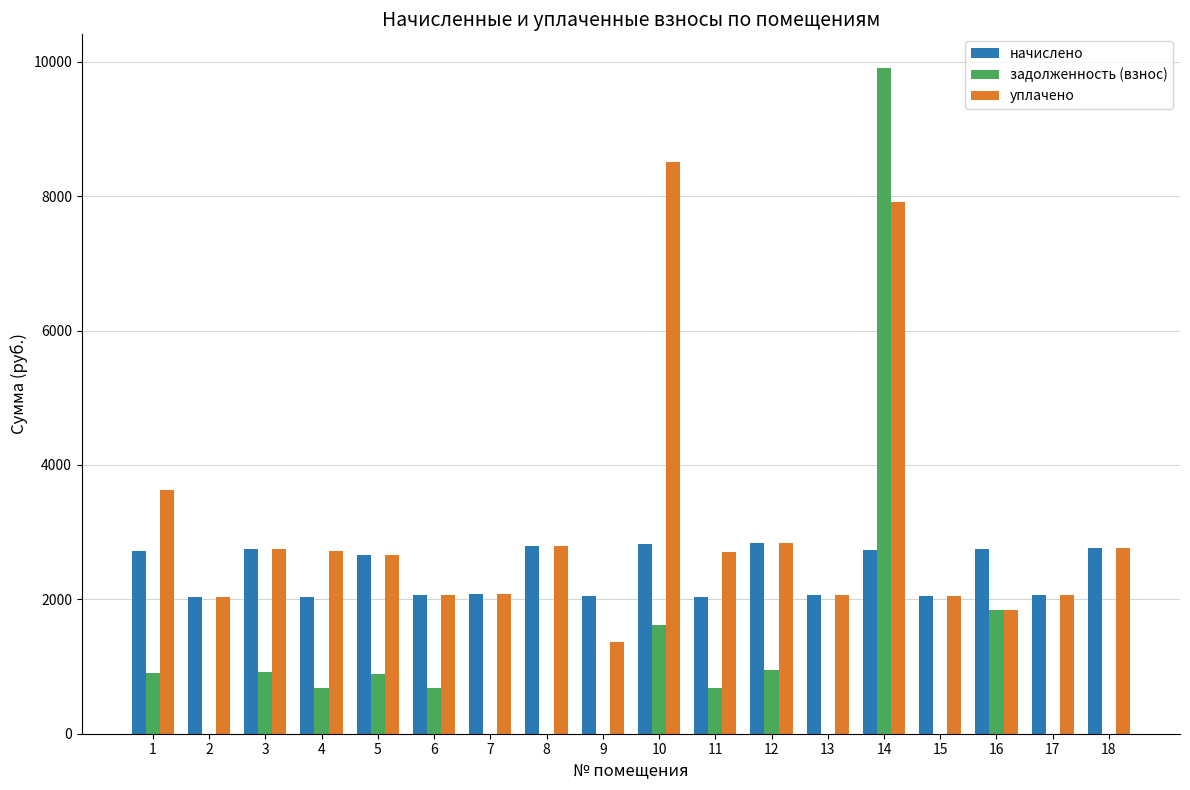

What is the sum of all уплачено values?

54792.8